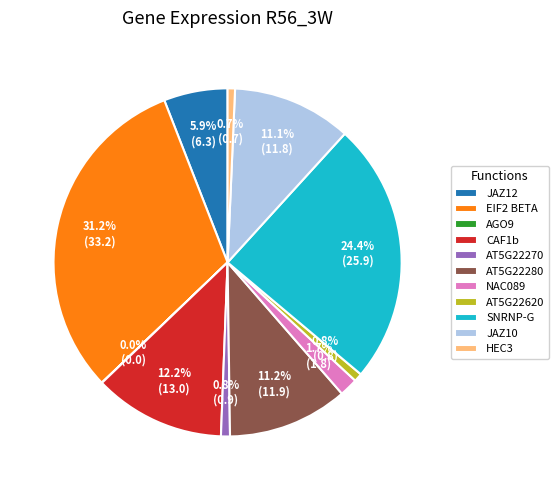

To the nearest percent, what percentage of the pie is EIF2 BETA?

31%